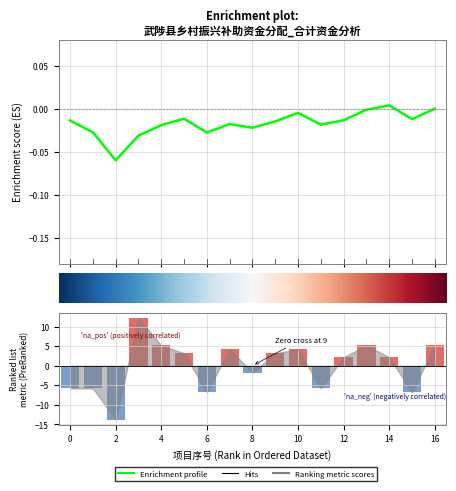

Reading left to right, list all the values displayed in this chart.

-5.8	-5.8	-13.8	12.2	5.2	3.2	-6.8	4.2	-1.8	3.2	4.2	-5.8	2.2	5.2	2.2	-6.8	5.2